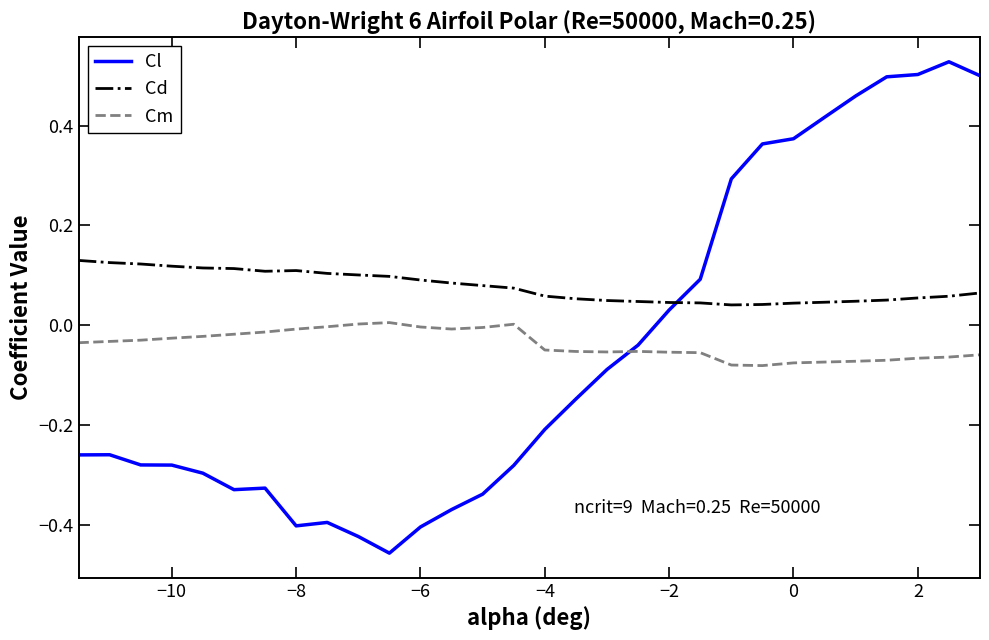

How many lines are shown in the chart?

3